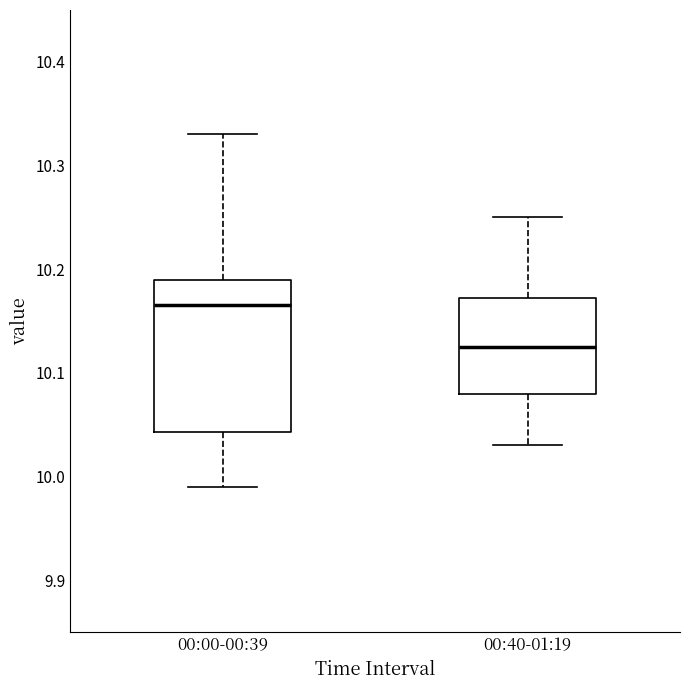

Reading left to right, transcribe this box plot: for each box, give where its median line is, the range the box spans, and where its two whiskers end, as read against the y-axis. The values are not printed on the chart, so give them approximately, as read against the axis.

00:00-00:39: median 10.17, box 10.04 to 10.19, whiskers 9.99 to 10.33
00:40-01:19: median 10.13, box 10.08 to 10.17, whiskers 10.03 to 10.25